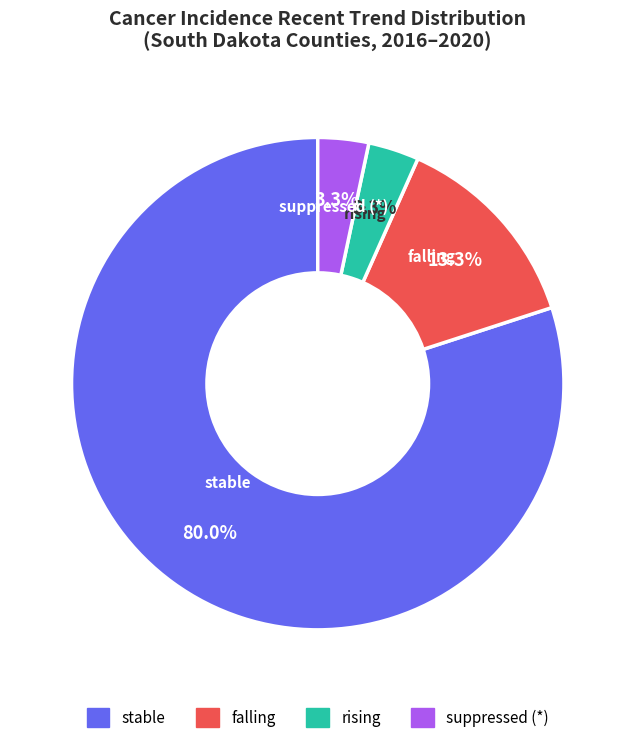

Is there any slice that represents more than half of the pie?

Yes